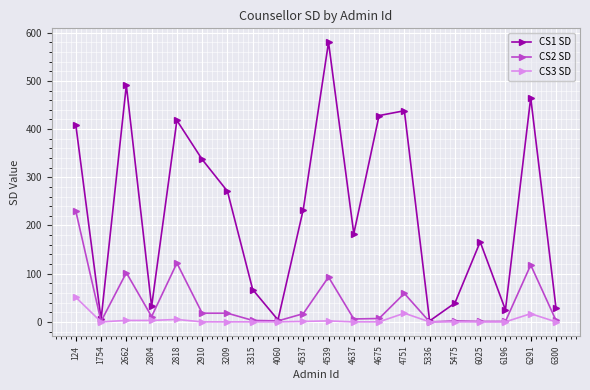

True or false: CS3 SD has more than 1 interior local peaks.

True